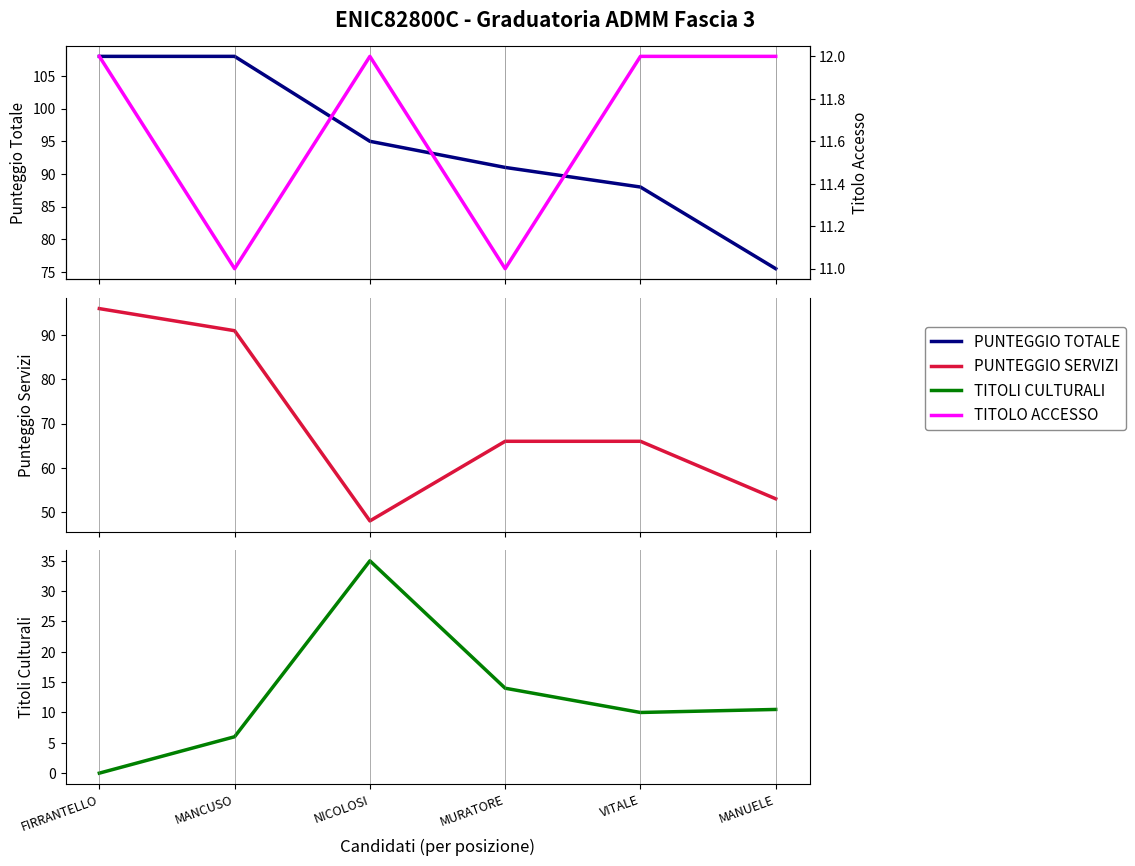

True or false: PUNTEGGIO TOTALE and PUNTEGGIO SERVIZI intersect in this chart.

False